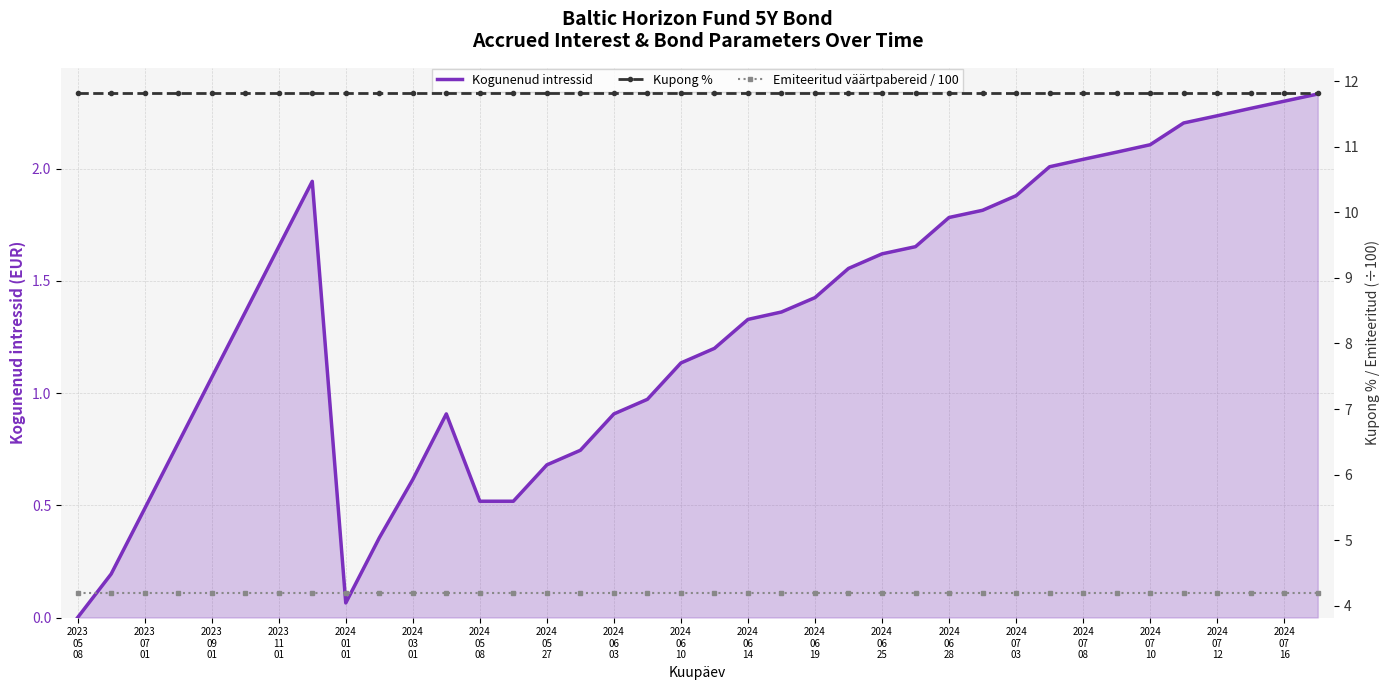

What are all the series names shown in the legend?

Kogunenud intressid, Kupong %, Emiteeritud väärtpabereid / 100